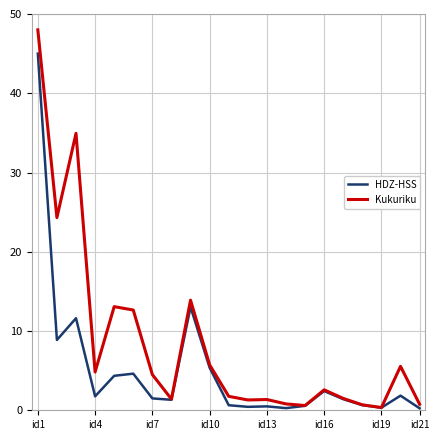

What is the highest value of the Kukuriku series?

48.0